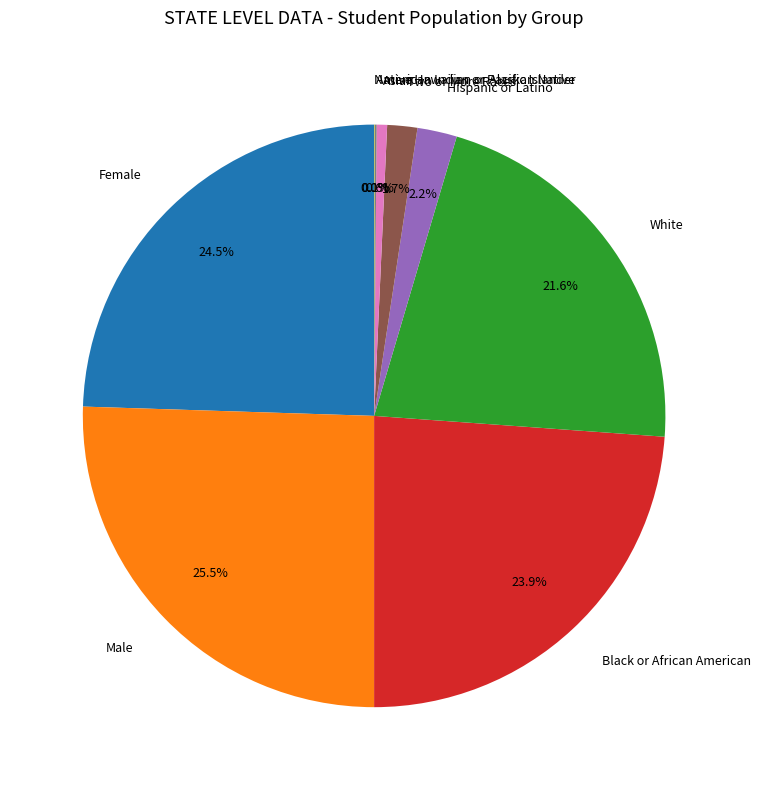

To the nearest percent, what is the difference between the largest and smallest slice percentages?

25%